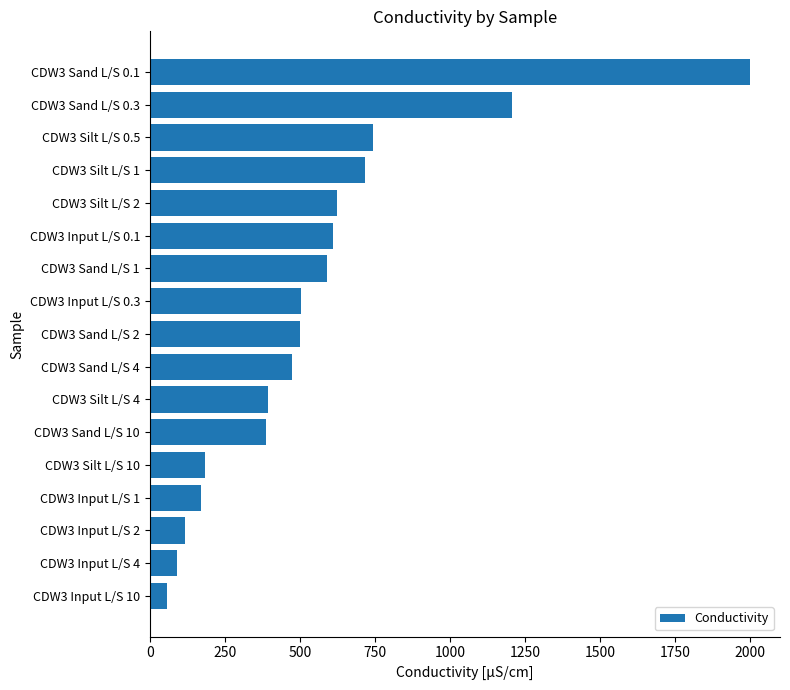

What is the change in value from CDW3 Silt L/S 4 to CDW3 Sand L/S 2?

+108.0